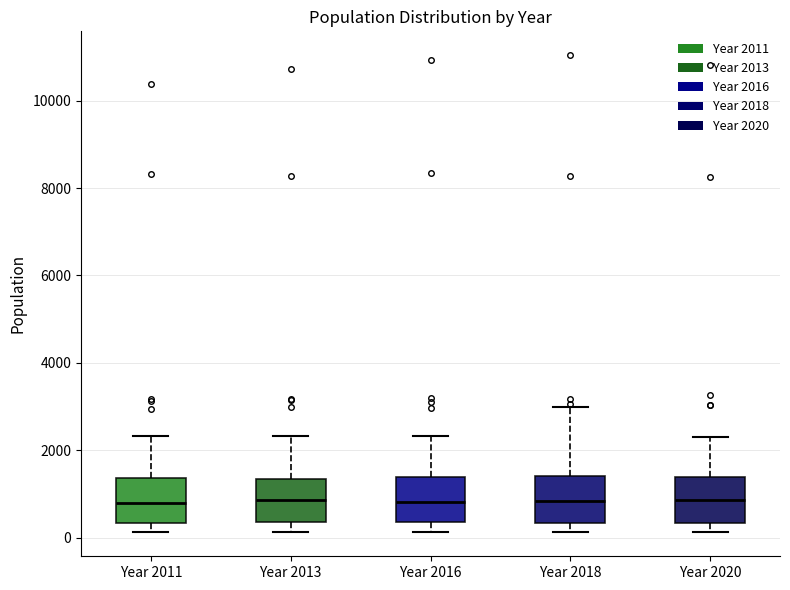

Where is the lower edge of the box for Year 2020 on the y-axis? The values are not printed on the chart, so give them approximately, as read against the axis.

400